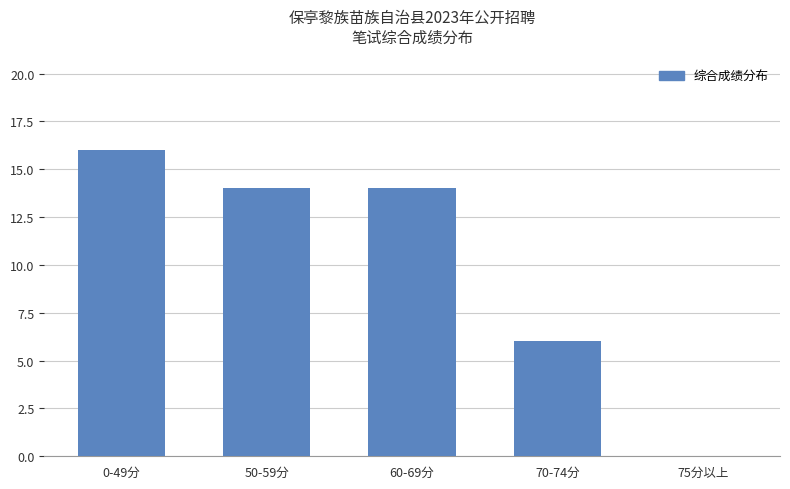

What is the sum of the values at 70-74分 and 0-49分?

22